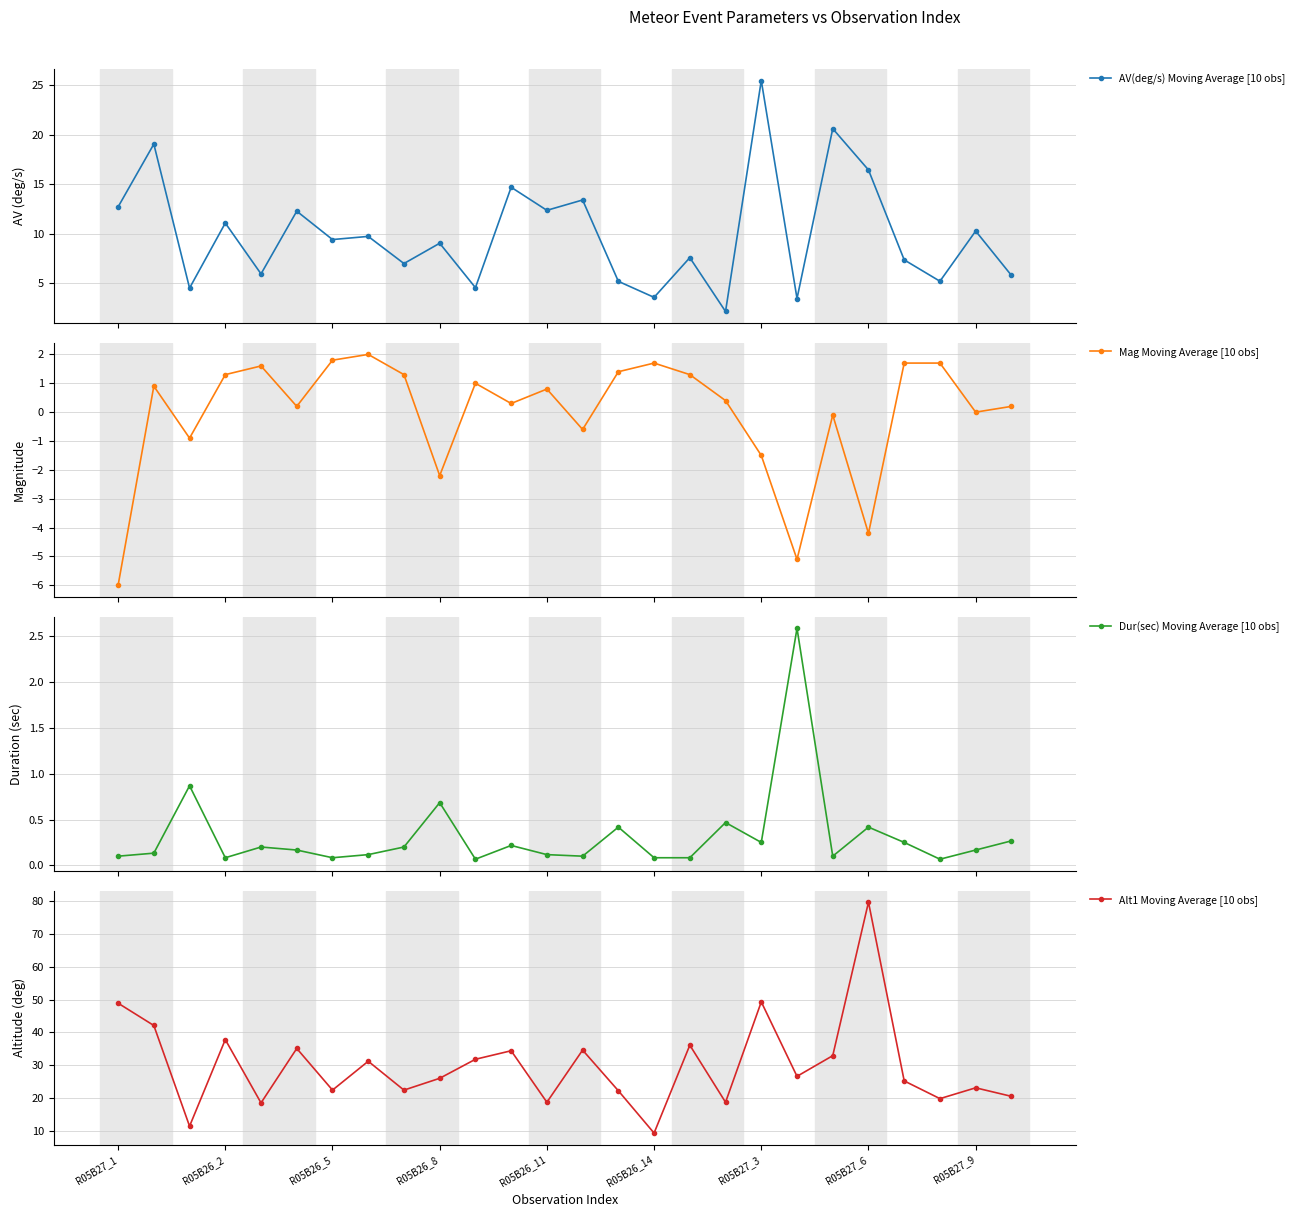

At 13, list the series in order from largest to smallest.

Alt1 Moving Average [10 obs], AV(deg/s) Moving Average [10 obs], Dur(sec) Moving Average [10 obs], Mag Moving Average [10 obs]